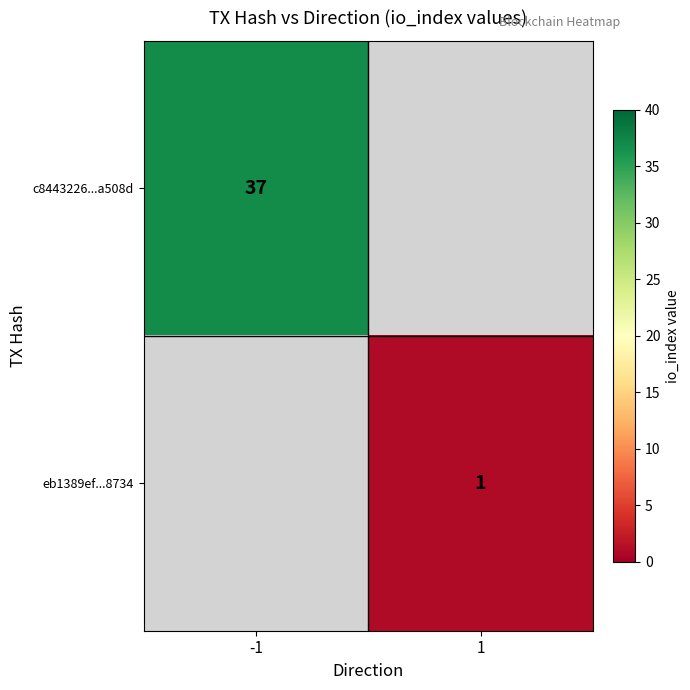

Is it true that eb1389ef...8734 equals 1 at 1?

True